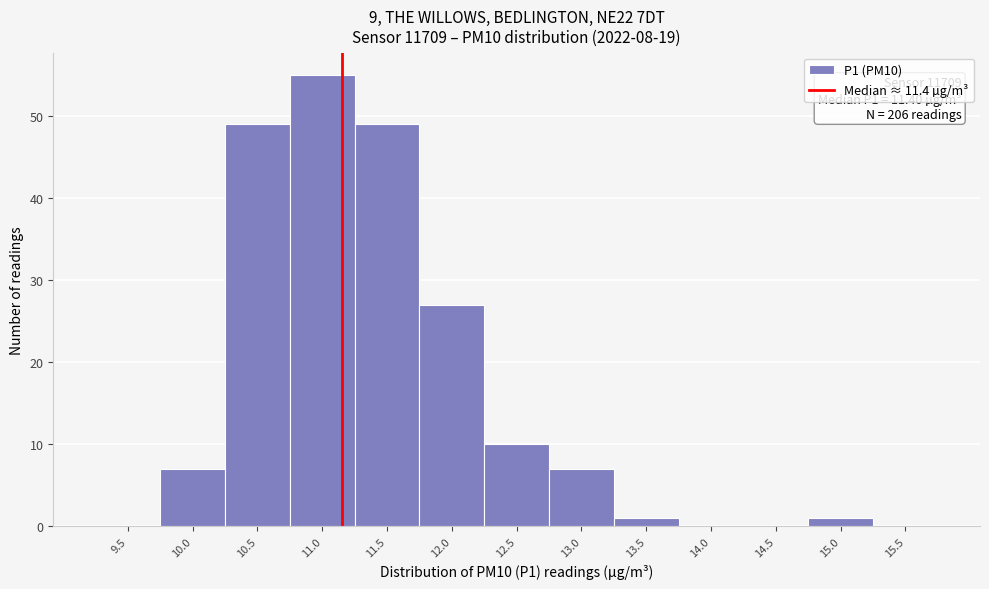

Reading right to left, what are all the values shown in this chart?

15.5=0	15.0=1	14.5=0	14.0=0	13.5=1	13.0=7	12.5=10	12.0=27	11.5=49	11.0=55	10.5=49	10.0=7	9.5=0